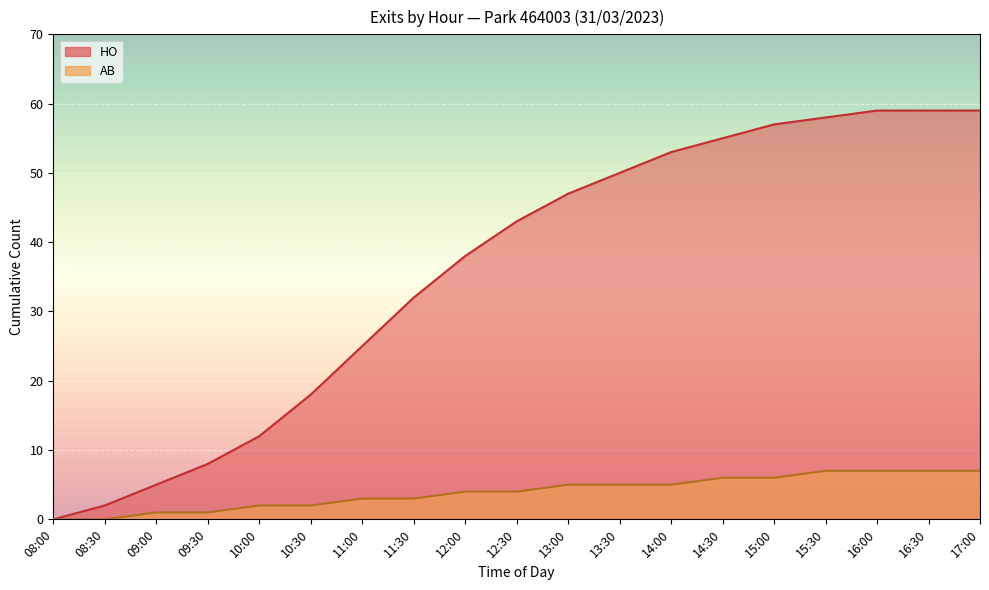

Reading right to left, list all the values displayed in this chart.

HO: 59	59	59	58	57	55	53	50	47	43	38	32	25	18	12	8	5	2	0
AB: 7	7	7	7	6	6	5	5	5	4	4	3	3	2	2	1	1	0	0